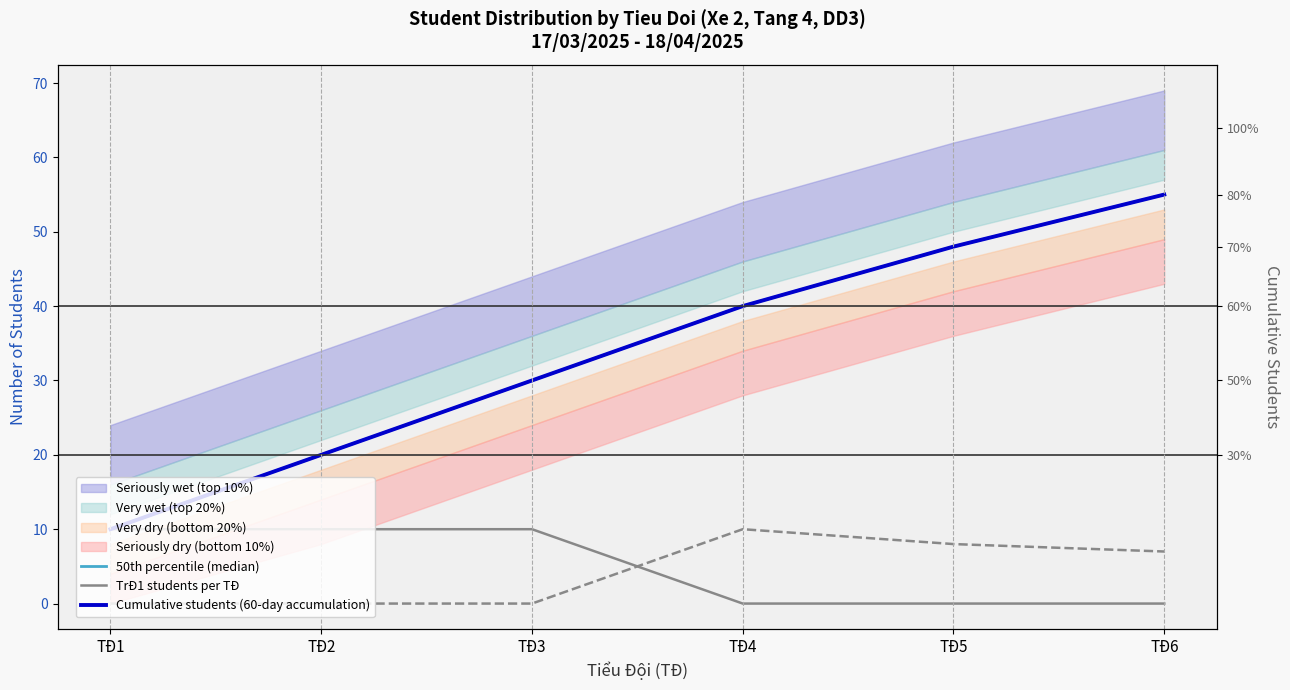

What is the difference between the highest and lowest values at TĐ4?

40